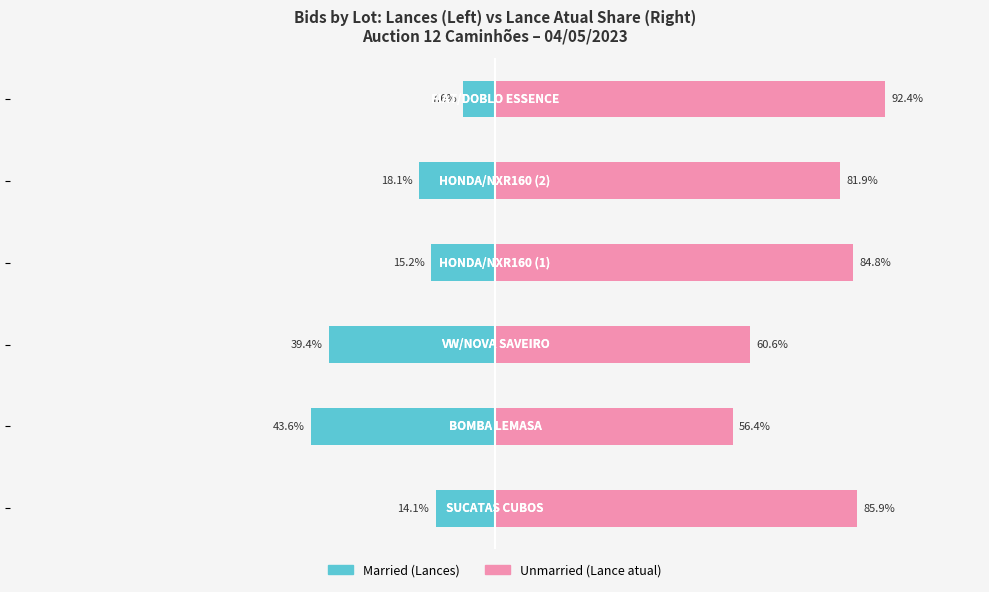

Are the bars horizontal?

Yes